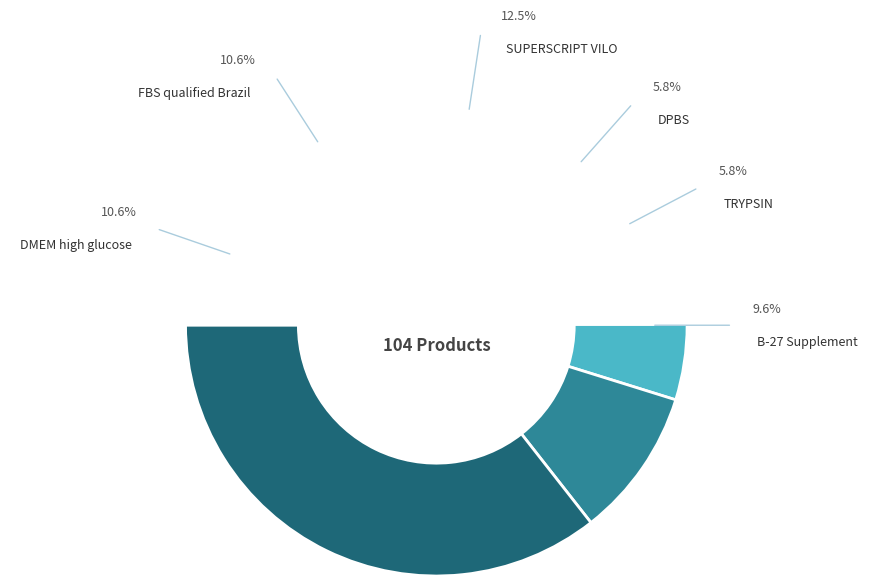

Rank the categories by value from lowest to highest.

DPBS, TRYPSIN, B-27 Supplement, DMEM low glucose, DMEM high glucose, FBS qualified Brazil, SUPERSCRIPT VILO, Other